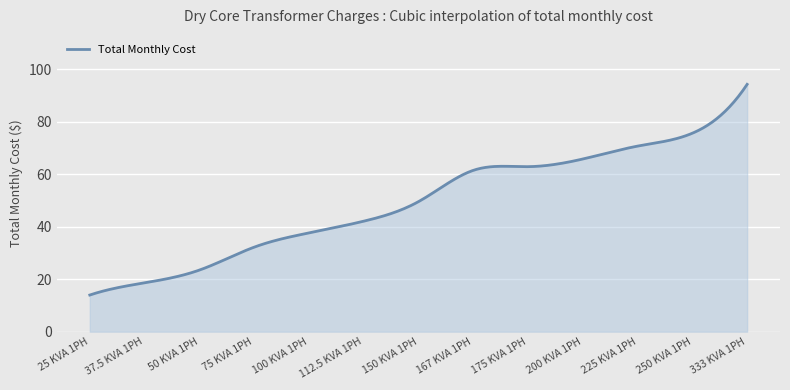

What is the difference between the maximum and minimum values?

80.3